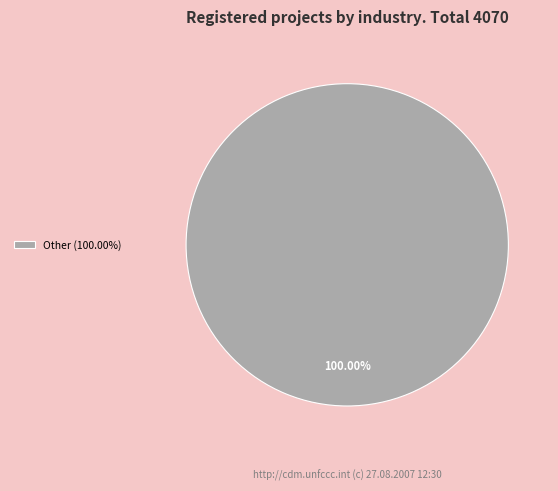

Does any single category account for the majority?

Yes